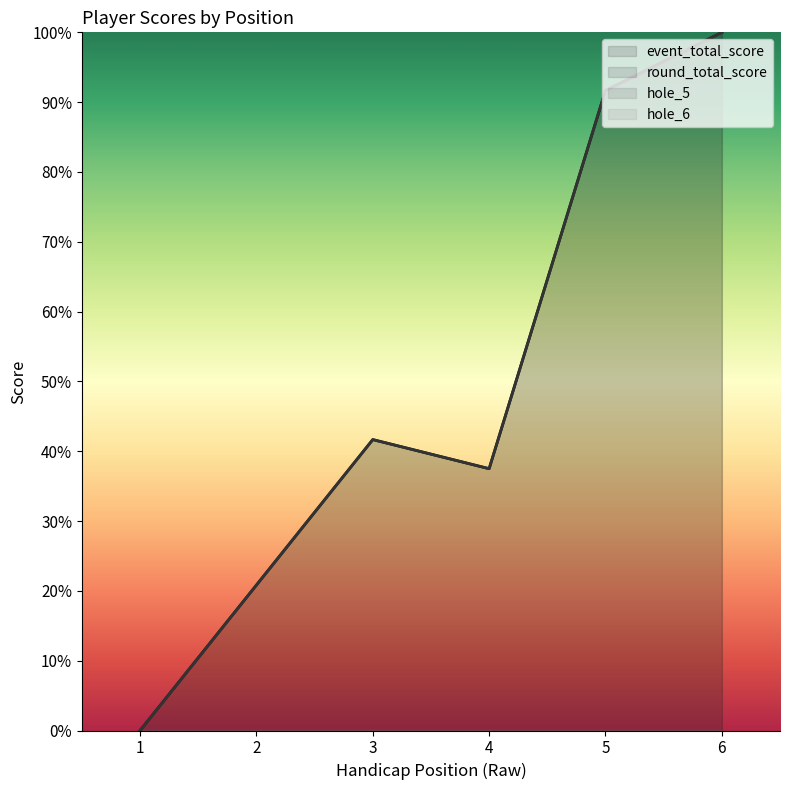

What is the sum of the hole_5 values at 2 and 1?

-433.3